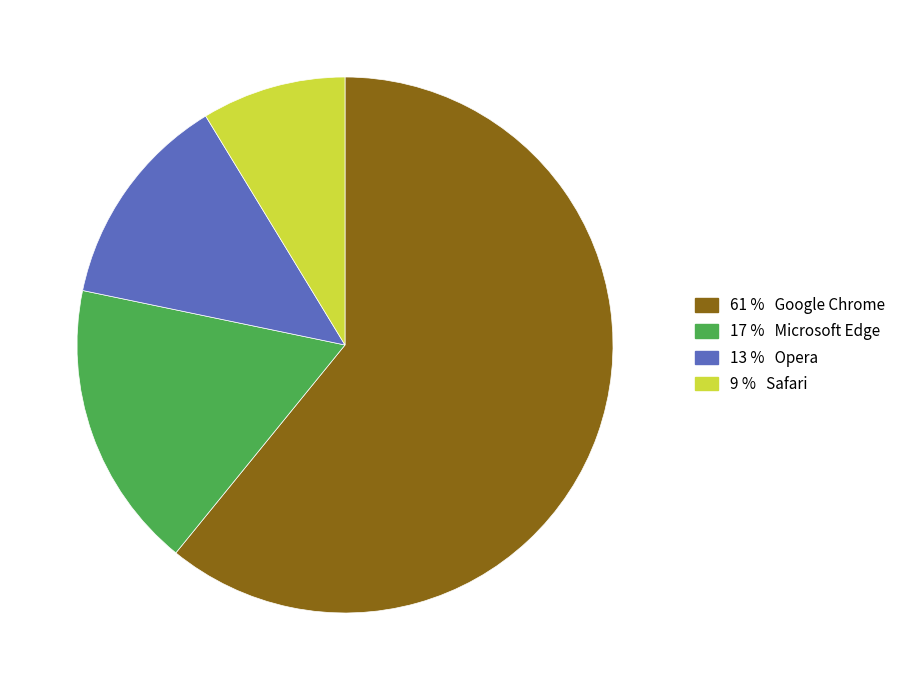

Is there any slice that represents more than half of the pie?

Yes